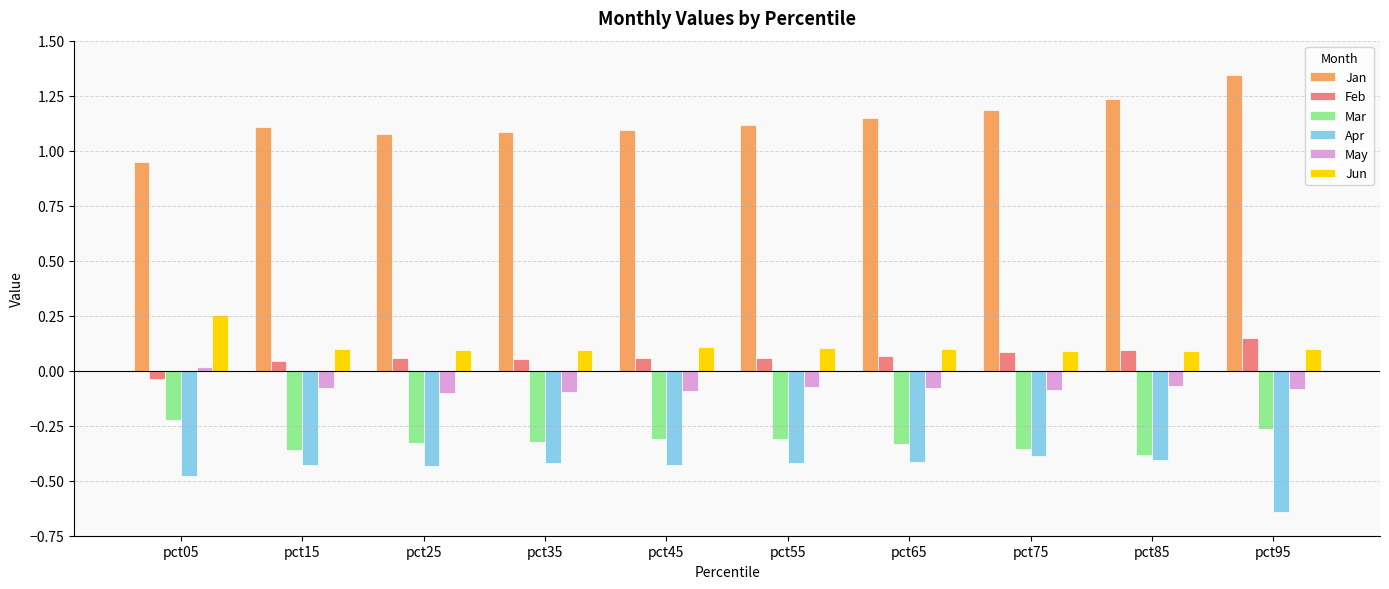

How many Jan values are between 1 and 2?

9